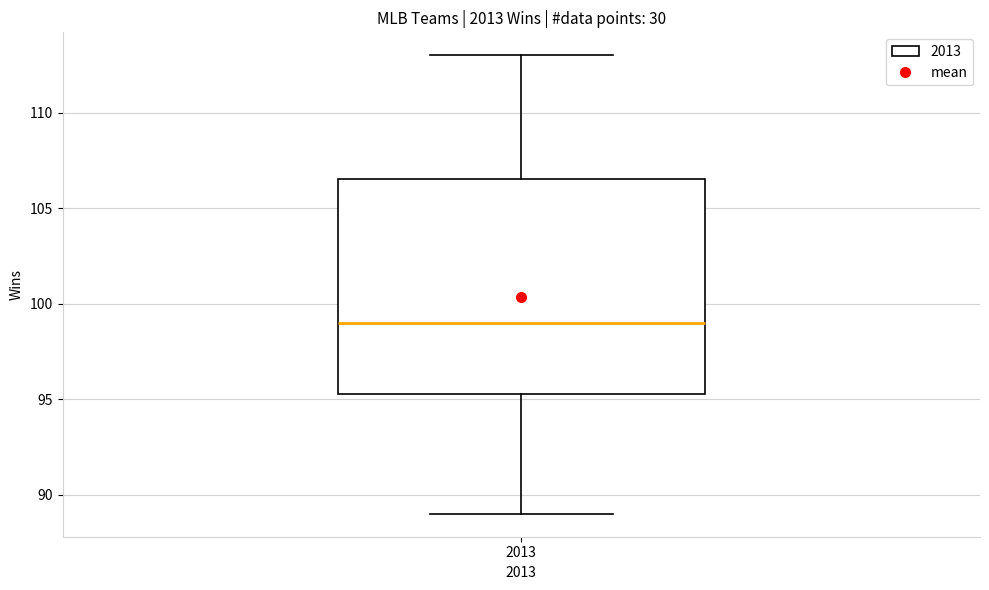

Transcribe this box plot: give where the median line is, the range the box spans, and where the two whiskers end, as read against the y-axis. The values are not printed on the chart, so give them approximately, as read against the axis.

median 99.0, box 95.5 to 106.5, whiskers 89.0 to 113.0